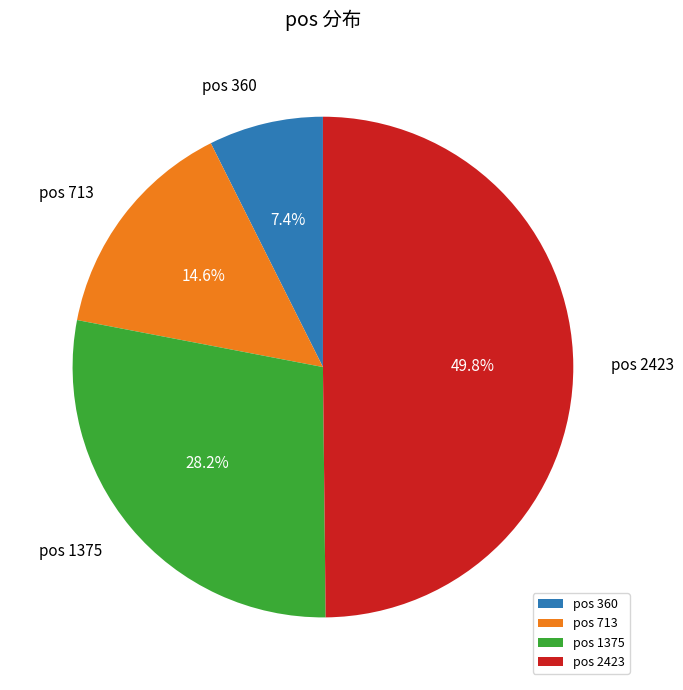

To the nearest percent, what is the difference between the largest and smallest slice percentages?

42%